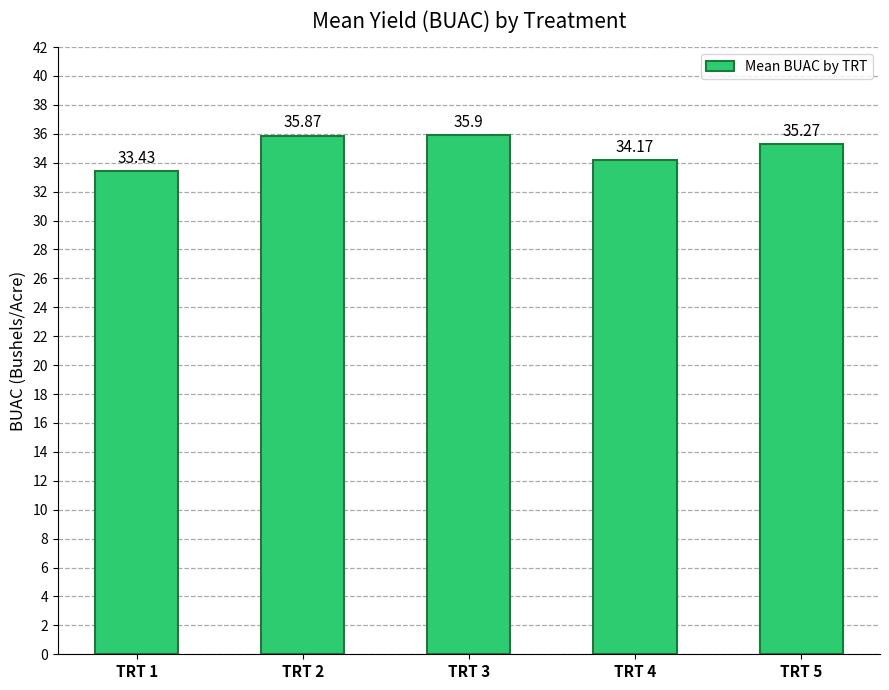

Are the bars horizontal?

No